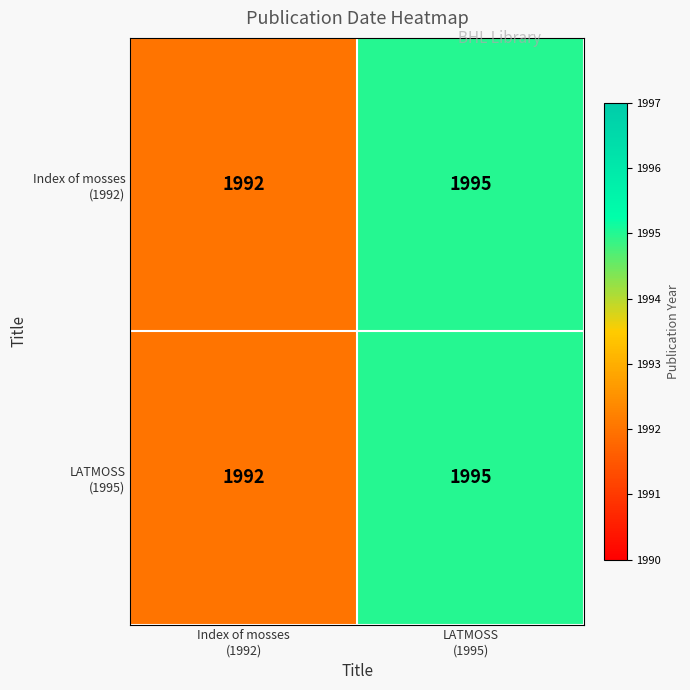

Which series has the largest range (max minus min)?

Index of mosses (1992)